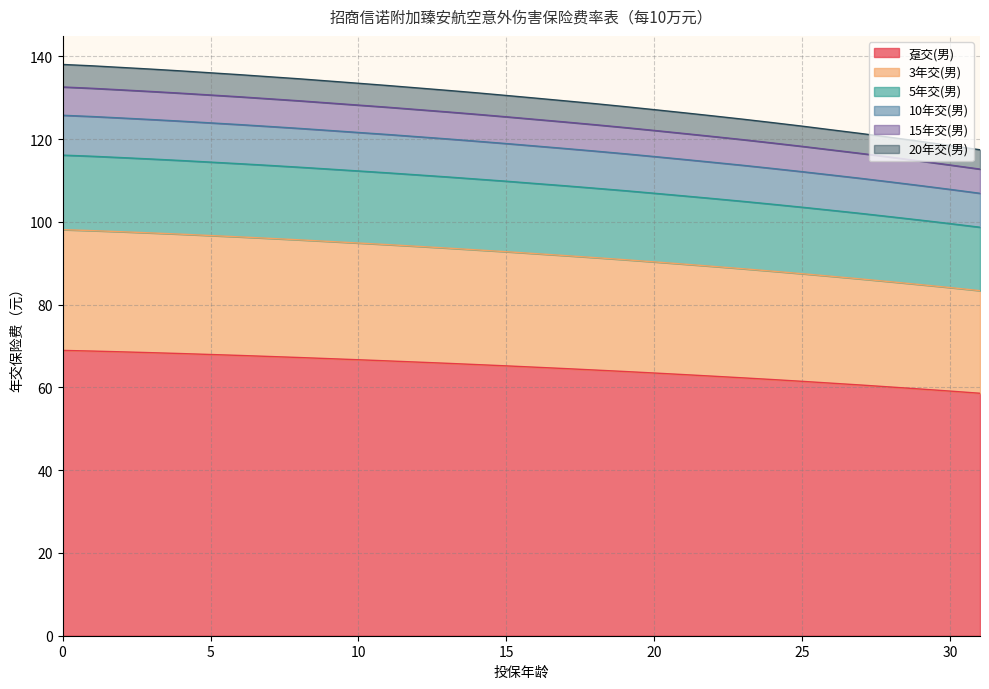

What is the lowest value of the 趸交(男) series?

58.6